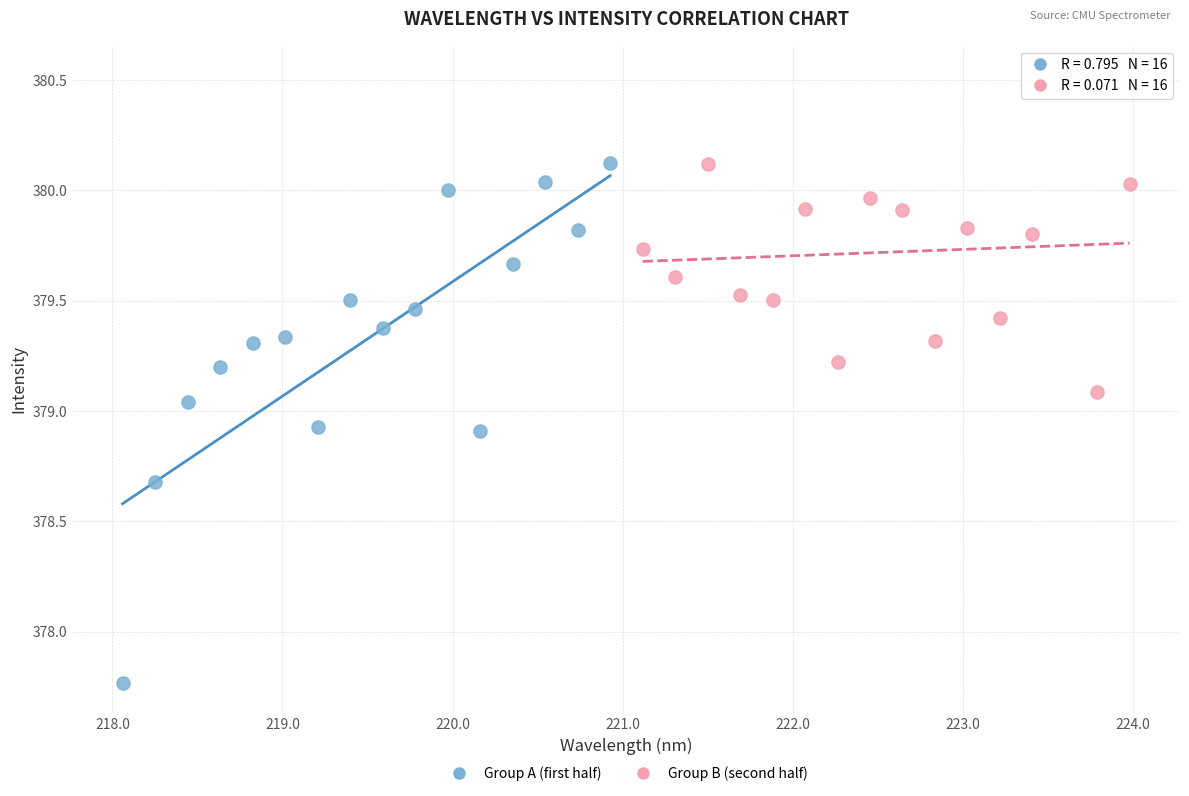

Which series reaches the maximum Y coordinate?

Group B (second half)